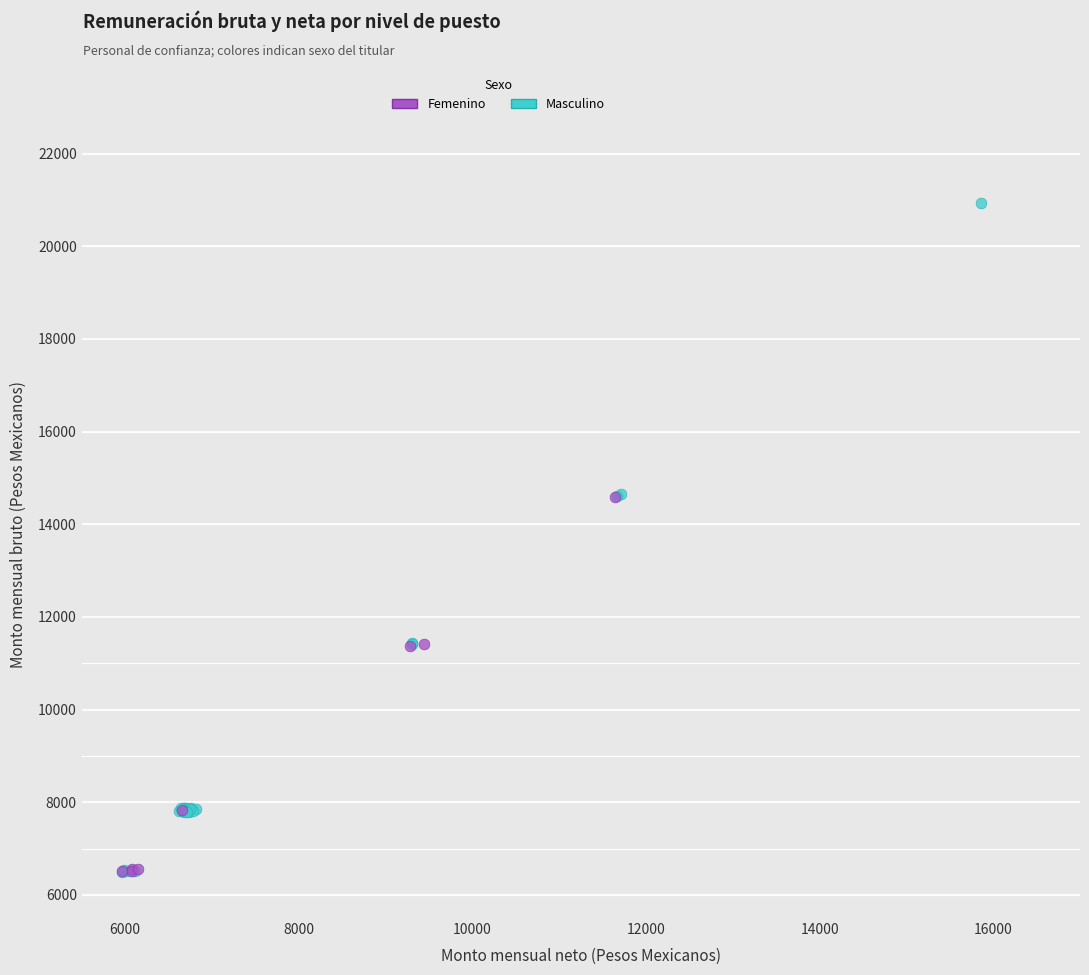

Which series has the largest Y range (max minus min)?

Masculino